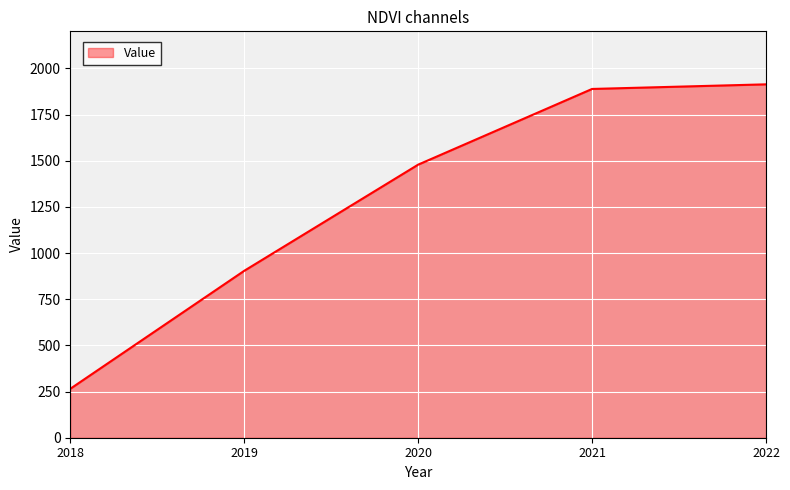

Reading left to right, what are all the values shown in this chart?

2018=265	2019=904	2020=1479	2021=1889	2022=1914